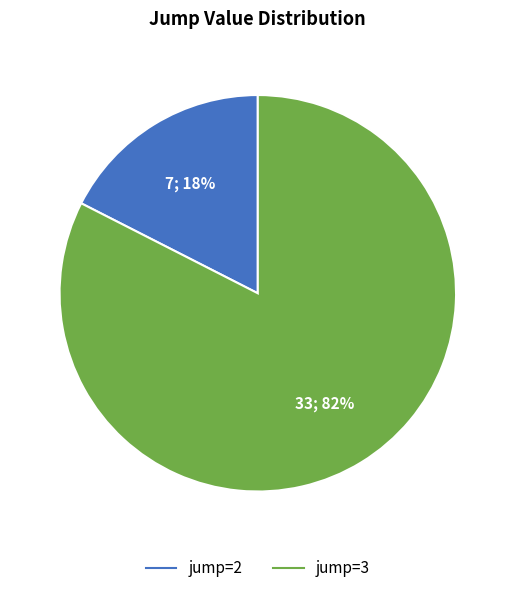

Is there a majority slice in this chart?

Yes